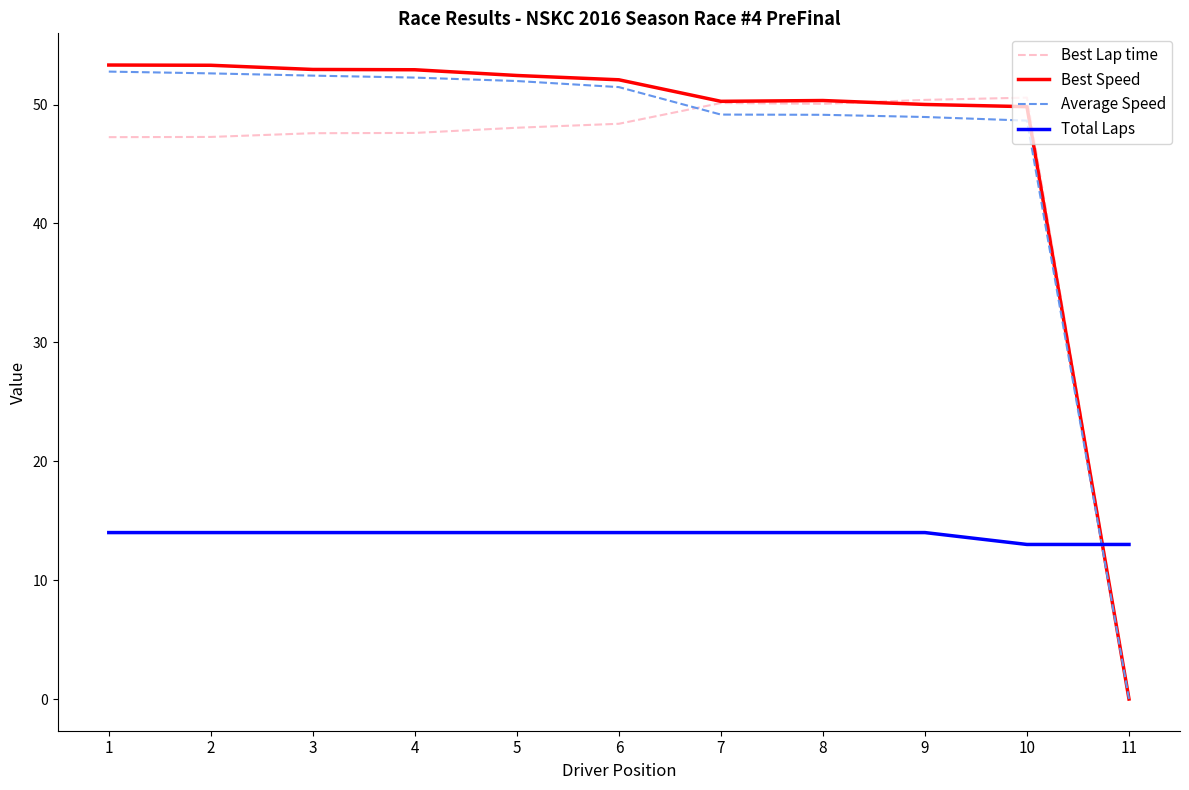

What is the lowest value of the Total Laps series?

13.0